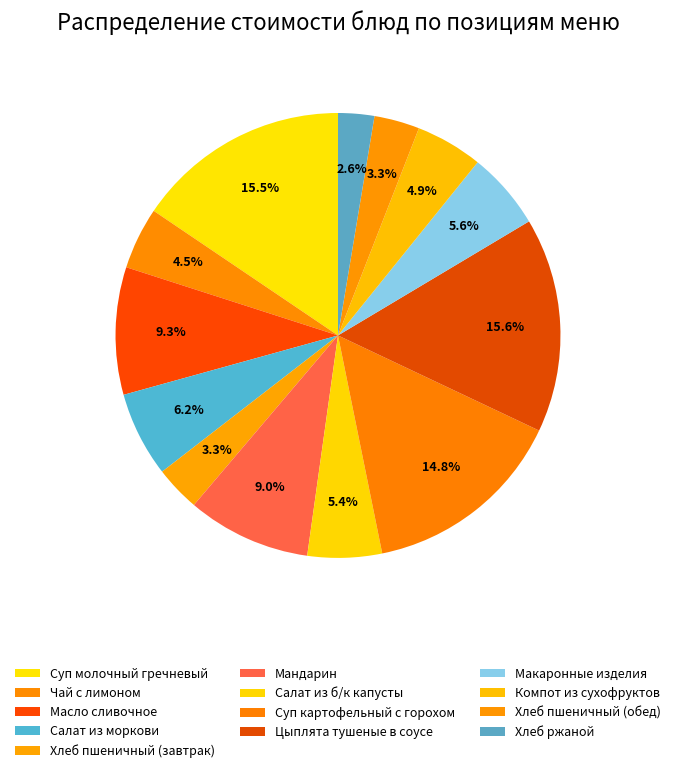

How many slices are in this pie chart?

13